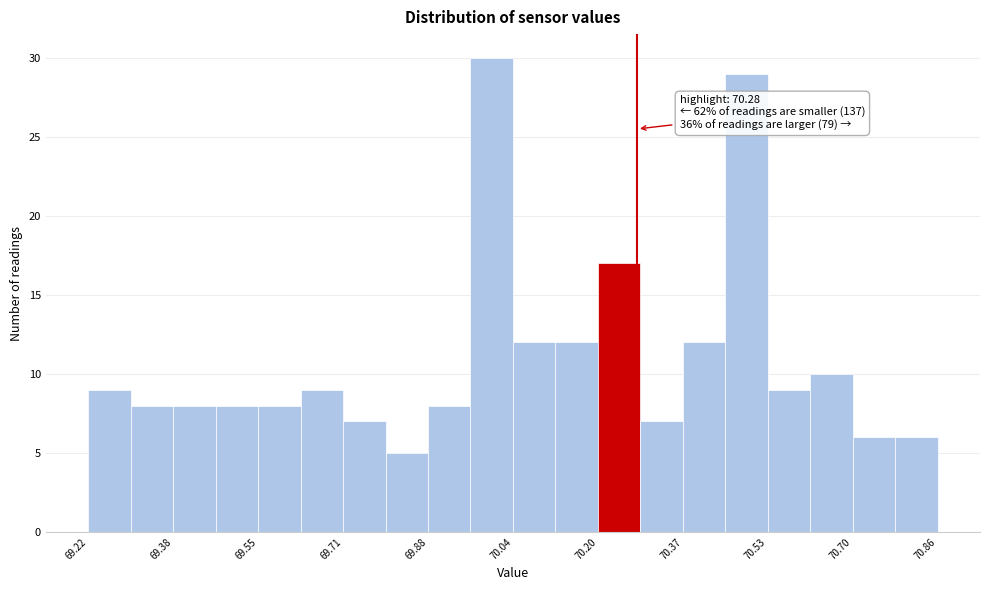

Over which range of the x-axis is the bar tallest?

69.958 to 70.040